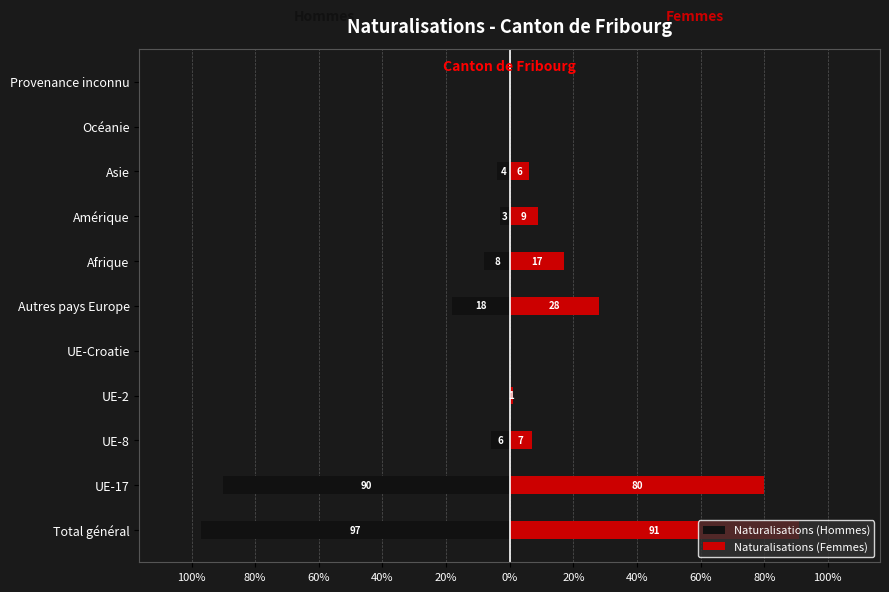

Is it true that Naturalisations (Hommes) equals -31 at UE-17?

False